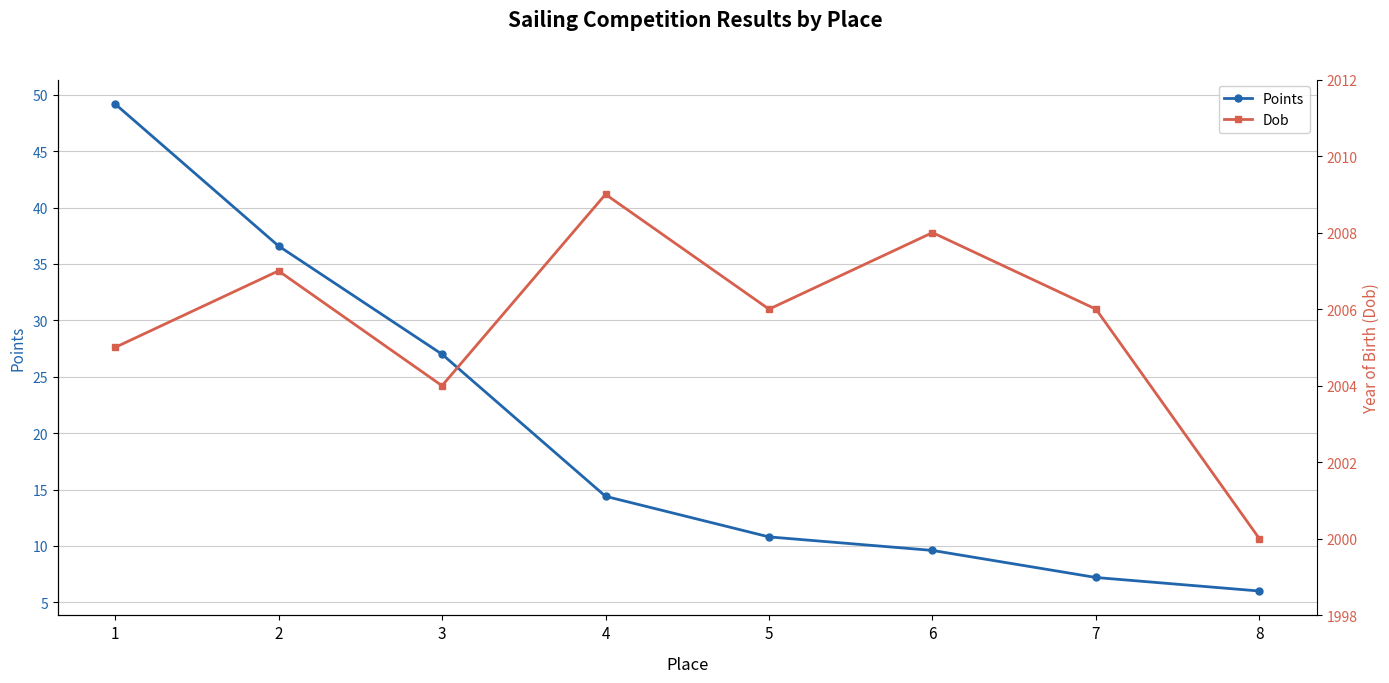

Read the Points value at 5.

10.8